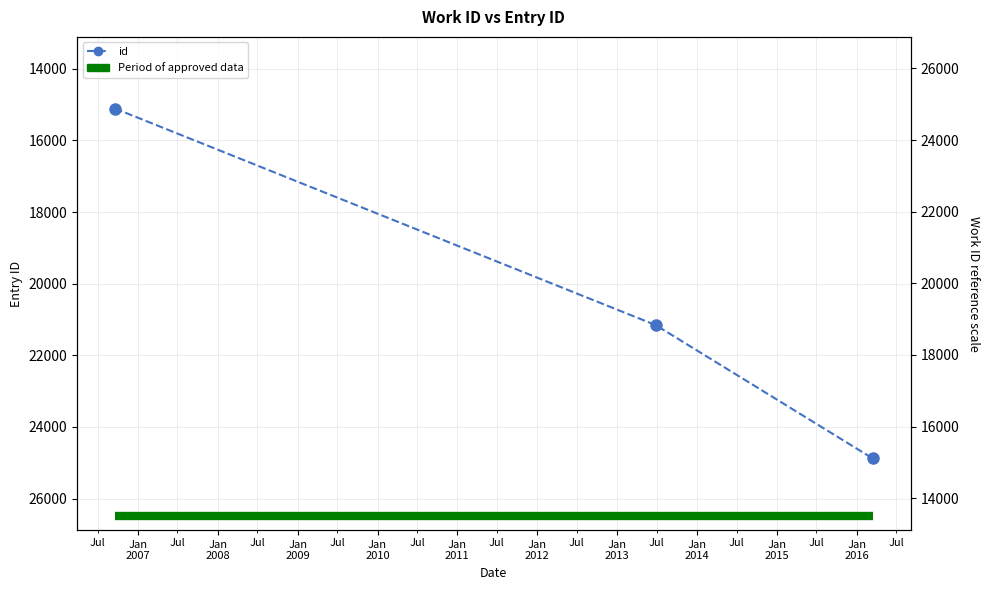

Count the number of categories in the chart.

3